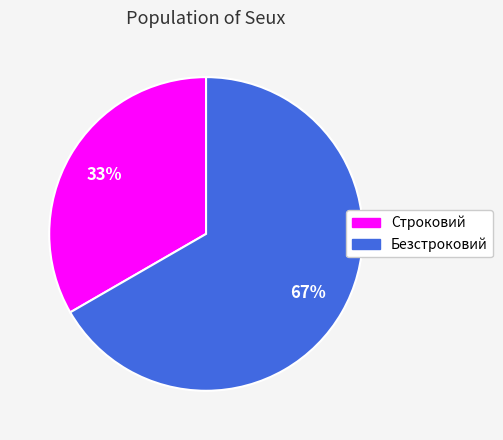

Does any single category account for the majority?

Yes